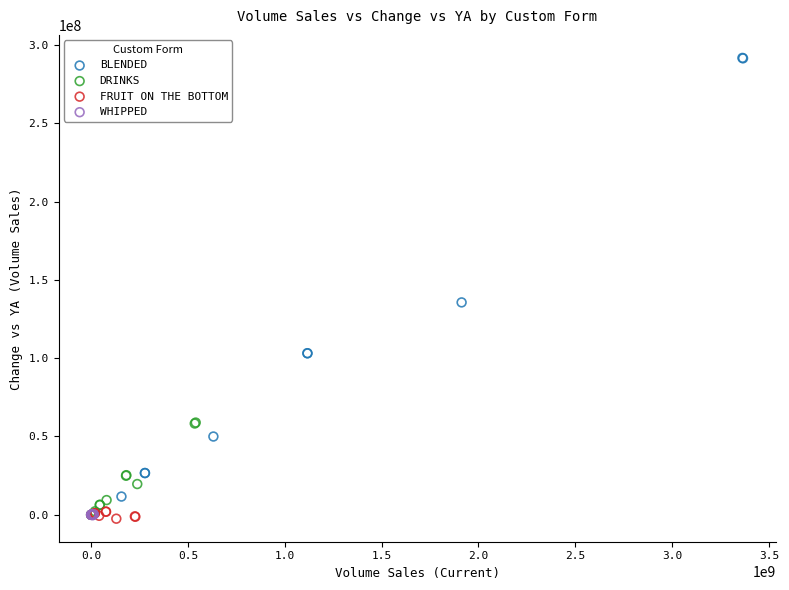

Which series contains the highest Y value?

BLENDED